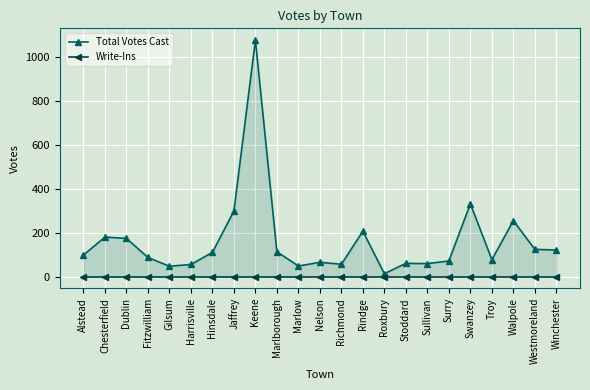

Reading left to right, what are all the values shown in this chart?

Total Votes Cast: Alstead=98	Chesterfield=180	Dublin=174	Fitzwilliam=87	Gilsum=47	Harrisville=55	Hinsdale=110	Jaffrey=299	Keene=1079	Marlborough=113	Marlow=48	Nelson=65	Richmond=56	Rindge=207	Roxbury=13	Stoddard=60	Sullivan=59	Surry=71	Swanzey=332	Troy=77	Walpole=255	Westmoreland=124	Winchester=121
Write-Ins: Alstead=0	Chesterfield=0	Dublin=0	Fitzwilliam=0	Gilsum=0	Harrisville=0	Hinsdale=0	Jaffrey=0	Keene=0	Marlborough=0	Marlow=0	Nelson=0	Richmond=0	Rindge=0	Roxbury=0	Stoddard=0	Sullivan=0	Surry=0	Swanzey=0	Troy=0	Walpole=0	Westmoreland=0	Winchester=0